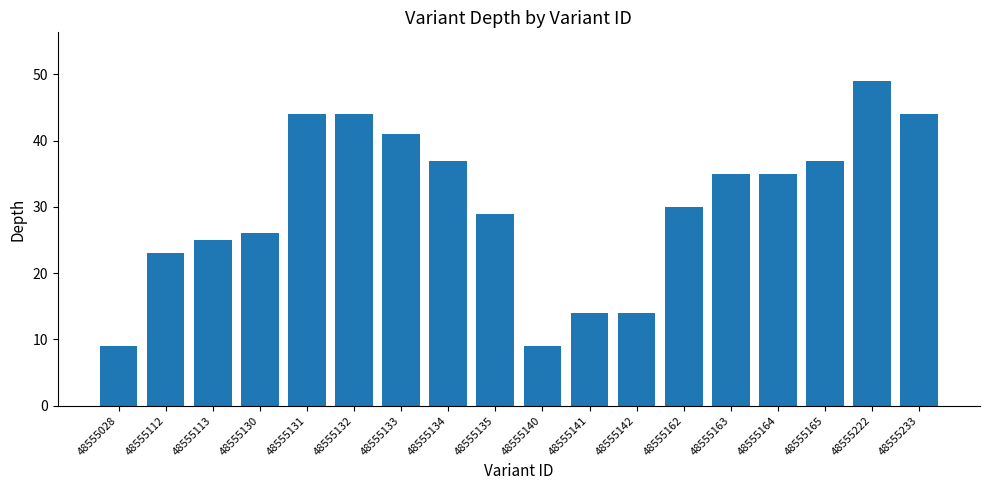

What is the change in value from 48555112 to 48555222?

+26